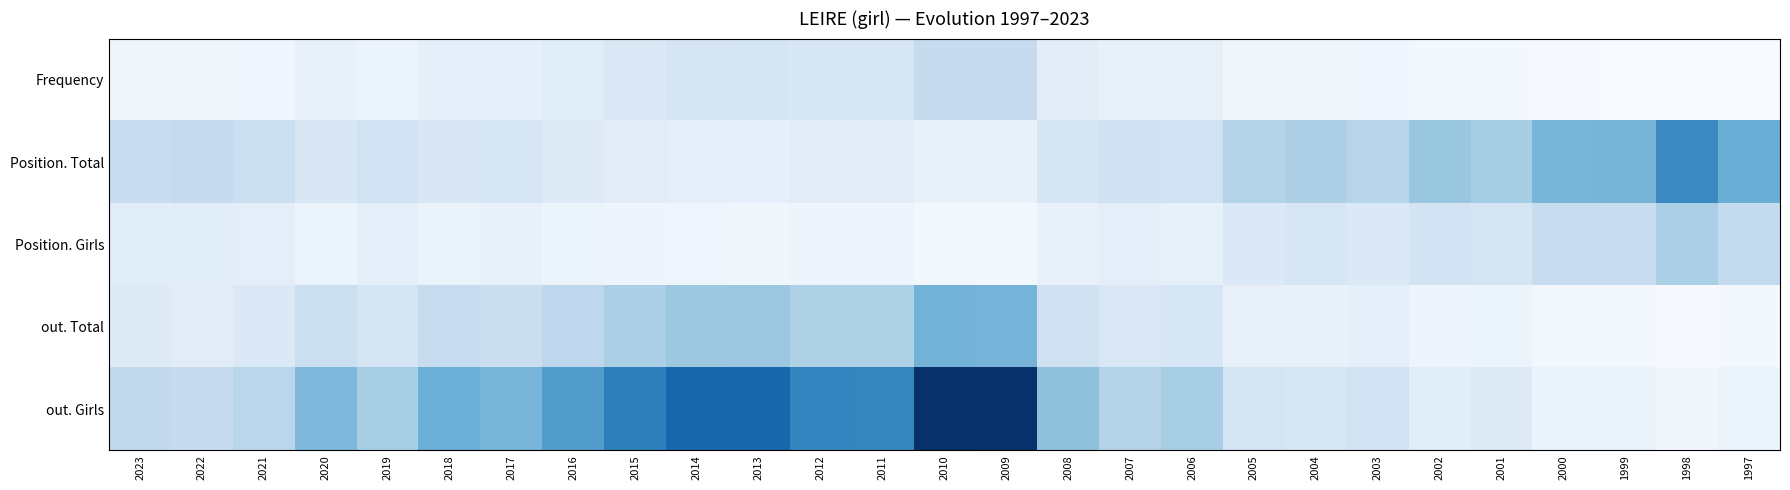

Reading right to left, transcribe all the data shown in this chart.

Frequency: 1997=8	1998=5	1999=10	2000=11	2001=21	2002=18	2003=34	2004=29	2005=33	2006=64	2007=58	2008=81	2009=184	2010=183	2011=121	2012=116	2013=127	2014=125	2015=109	2016=89	2017=70	2018=72	2019=48	2020=59	2021=38	2022=31	2023=32
Position. Total: 1997=367	1998=478	1999=347	2000=343	2001=261	2002=287	2003=219	2004=242	2005=220	2006=143	2007=152	2008=128	2009=61	2010=58	2011=86	2012=87	2013=70	2014=74	2015=86	2016=97	2017=122	2018=113	2019=145	2020=113	2021=162	2022=187	2023=171
Position. Girls: 1997=190	1998=248	1999=173	2000=175	2001=129	2002=137	2003=105	2004=122	2005=106	2006=67	2007=73	2008=61	2009=26	2010=25	2011=39	2012=40	2013=31	2014=35	2015=40	2016=42	2017=56	2018=52	2019=71	2020=50	2021=74	2022=88	2023=82
out. Total: 1997=21	1998=13	1999=25	2000=26	2001=49	2002=40	2003=71	2004=58	2005=64	2006=122	2007=110	2008=147	2009=349	2010=351	2011=238	2012=239	2013=282	2014=278	2015=246	2016=204	2017=165	2018=179	2019=125	2020=162	2021=104	2022=87	2023=94
out. Girls: 1997=44	1998=28	1999=51	2000=53	2001=100	2002=82	2003=146	2004=119	2005=133	2006=254	2007=226	2008=303	2009=725	2010=729	2011=490	2012=493	2013=579	2014=578	2015=510	2016=419	2017=343	2018=366	2019=254	2020=332	2021=214	2022=182	2023=194